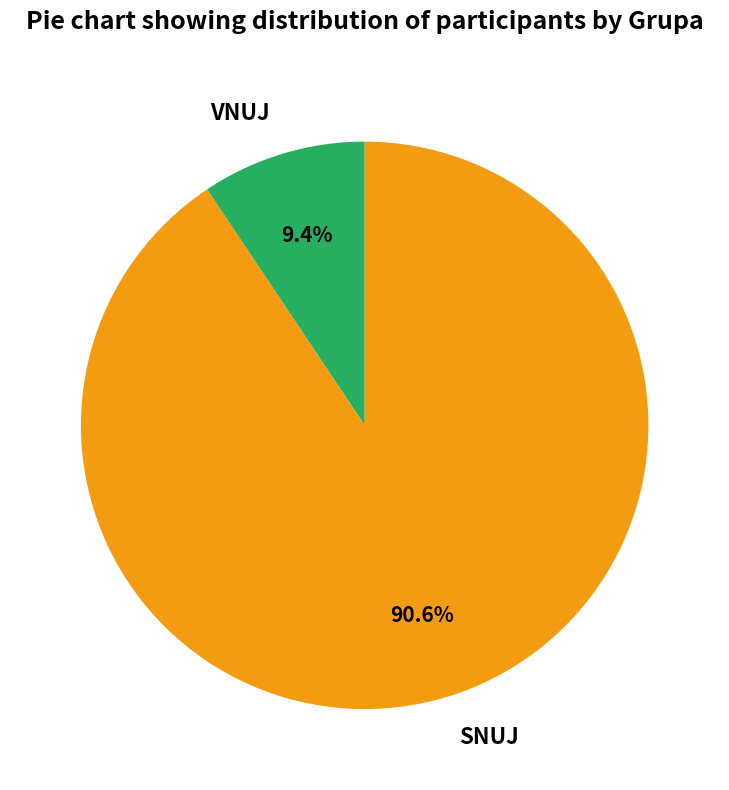

Between VNUJ and SNUJ, which is larger?

SNUJ